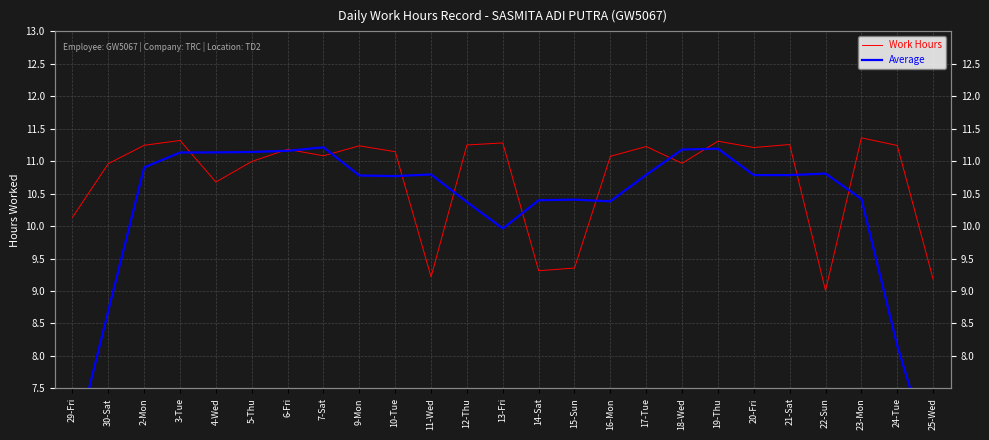

Where is Work Hours nearest to the value 10?

29-Fri